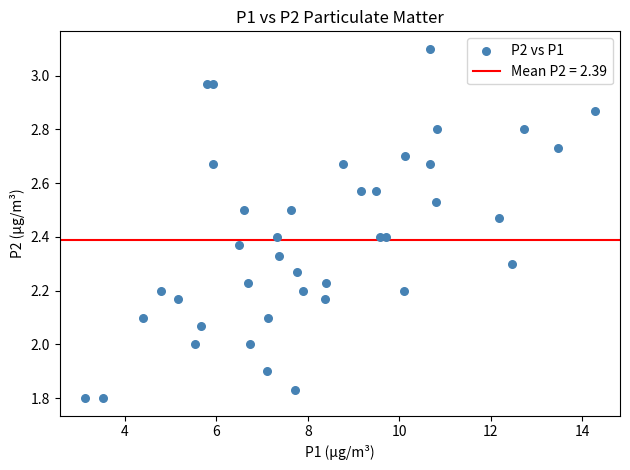

What is the range of Y values (max minus min)?

1.3